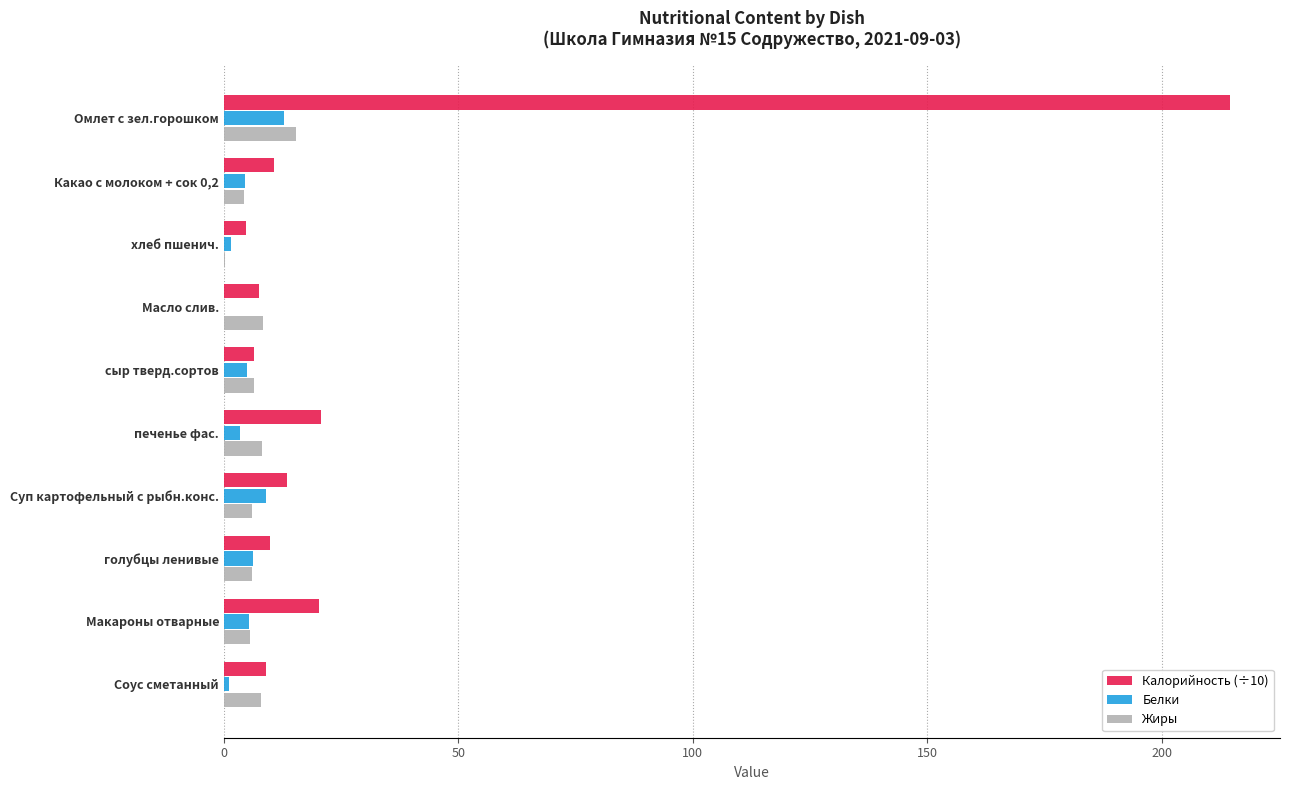

Which series has the largest total across all categories?

Калорийность (÷10)